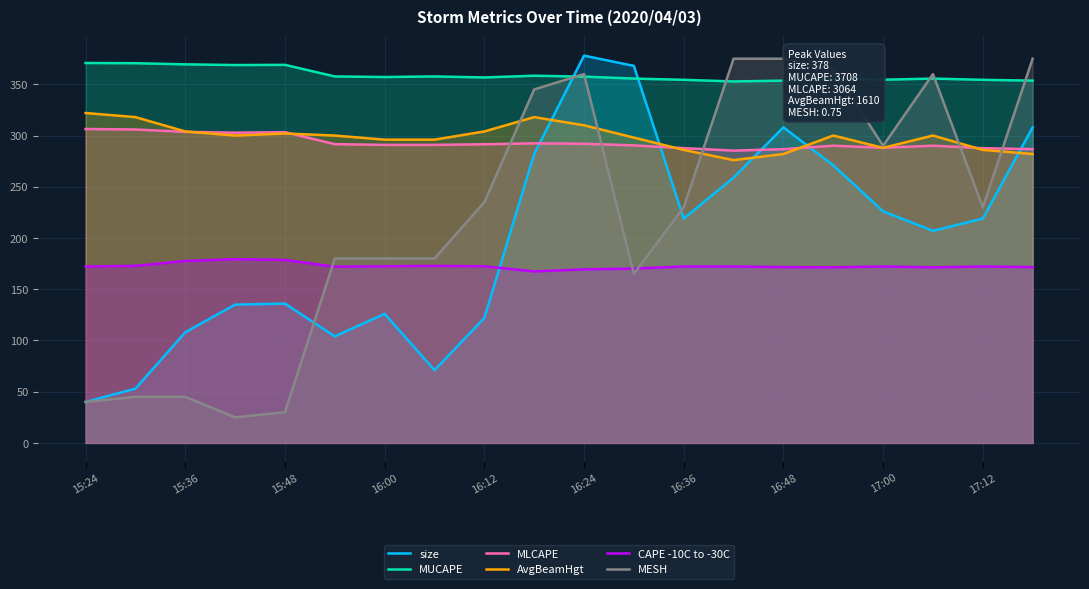

What is the spread (max minus min) of values at 15:48?

339.0